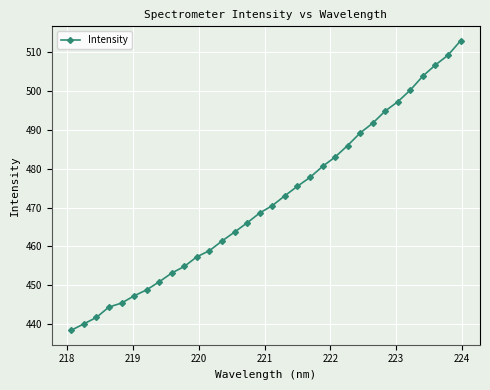

What is the value of the 2nd point from the left?

440.1